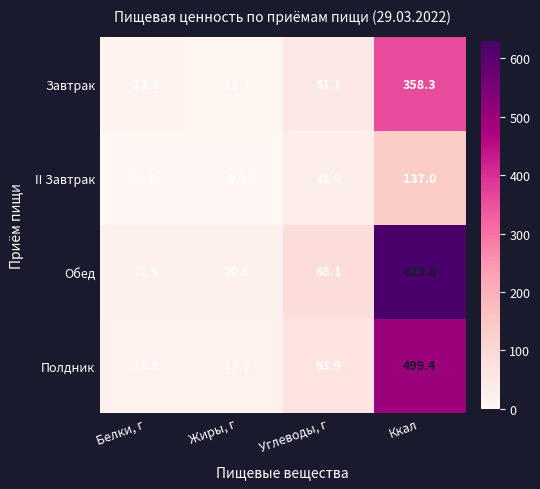

Rank the series by their average value, from lowest to highest.

II Завтрак, Завтрак, Полдник, Обед